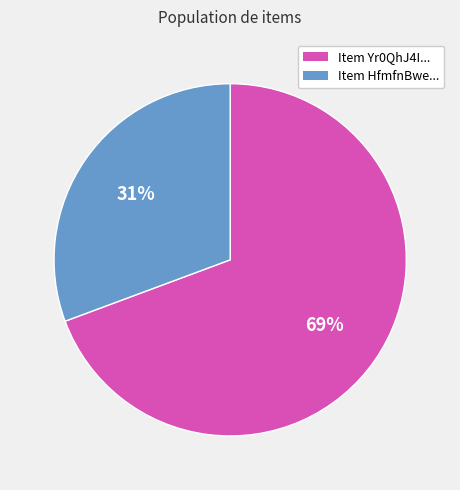

Count the number of slices in the pie.

2